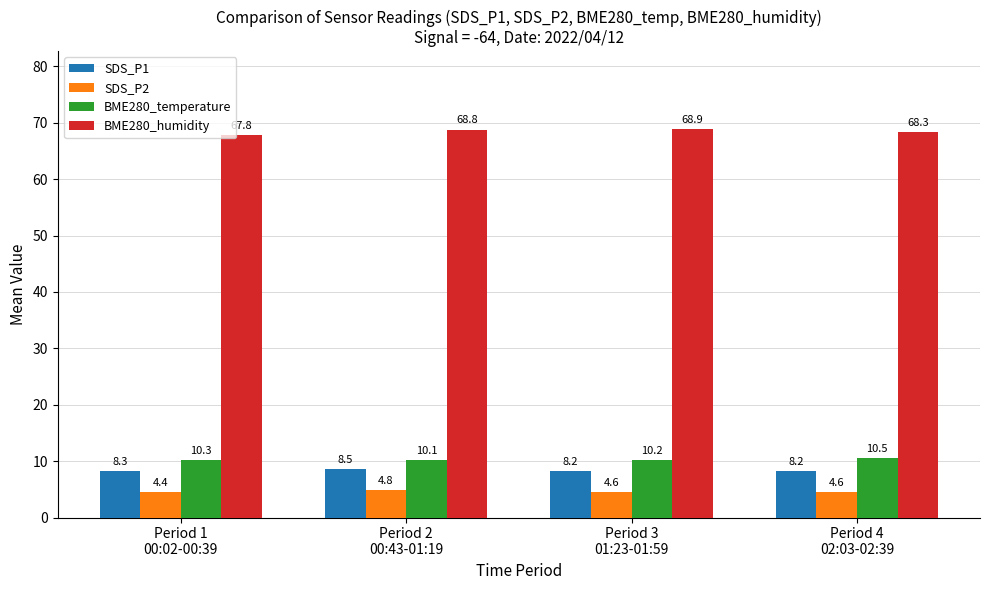

What is the label of the 1st bar from the left?

Period 1
00:02-00:39